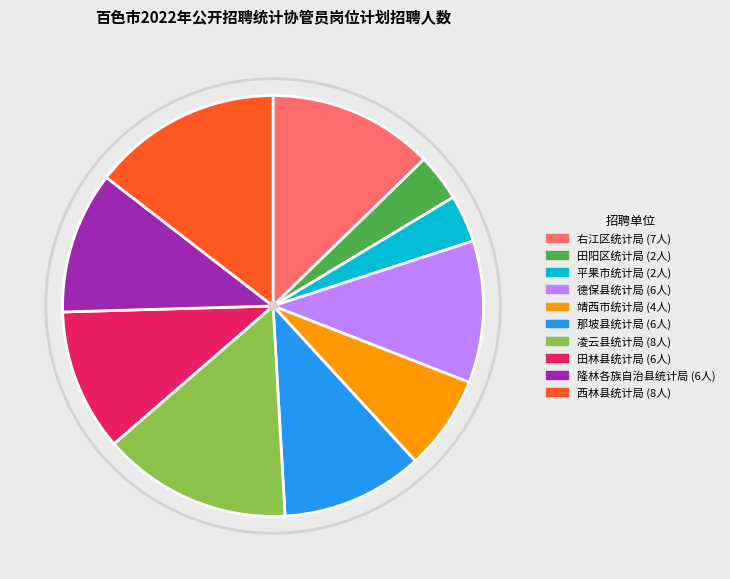

Is there a majority slice in this chart?

No